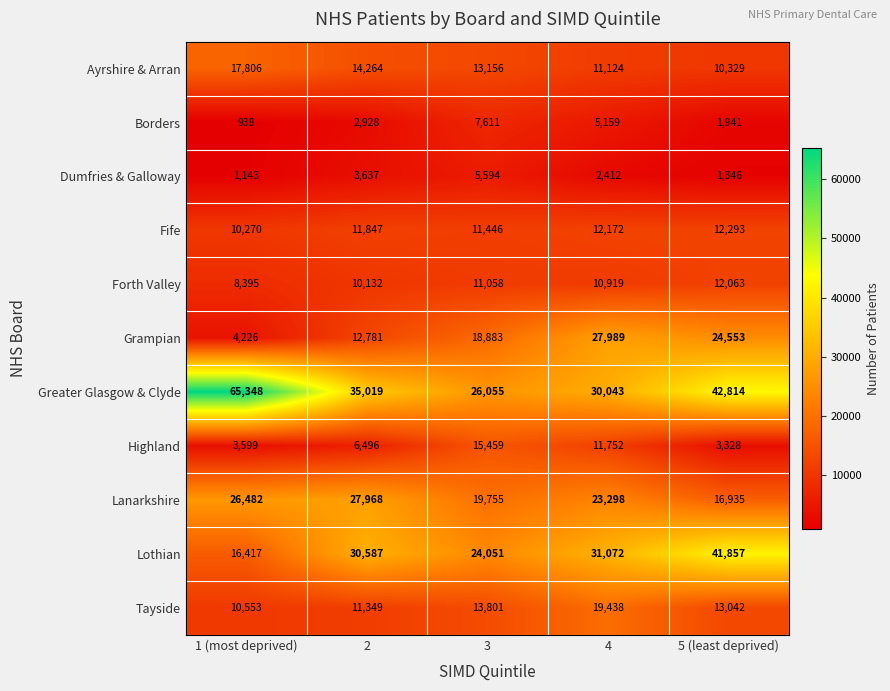

Read the Dumfries & Galloway value at 2, to the nearest 100.

3600